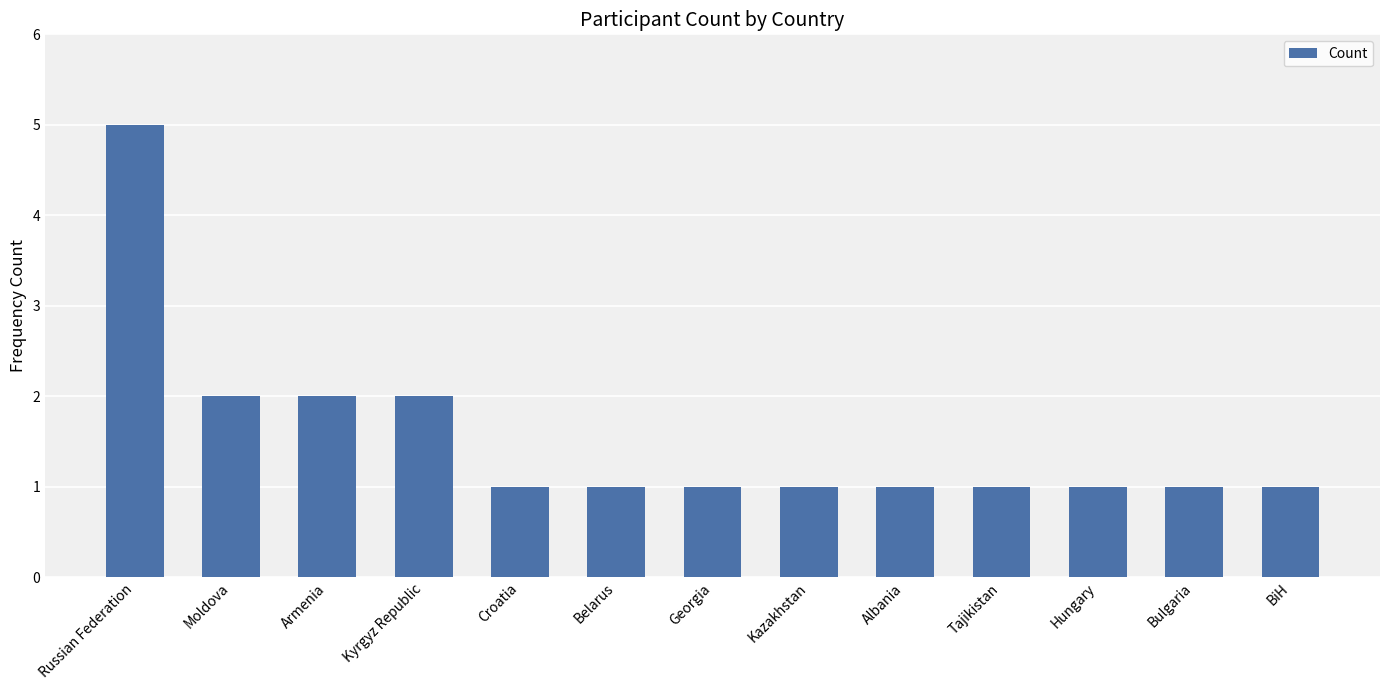

Are the bars grouped side by side (vs. stacked)?

No